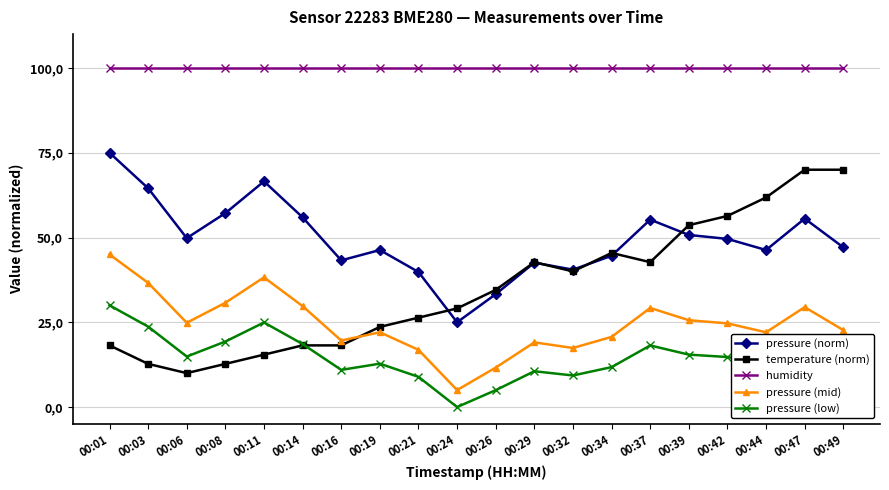

Is the value of pressure (norm) at 00:11 greater than the value of humidity at 00:47?

No